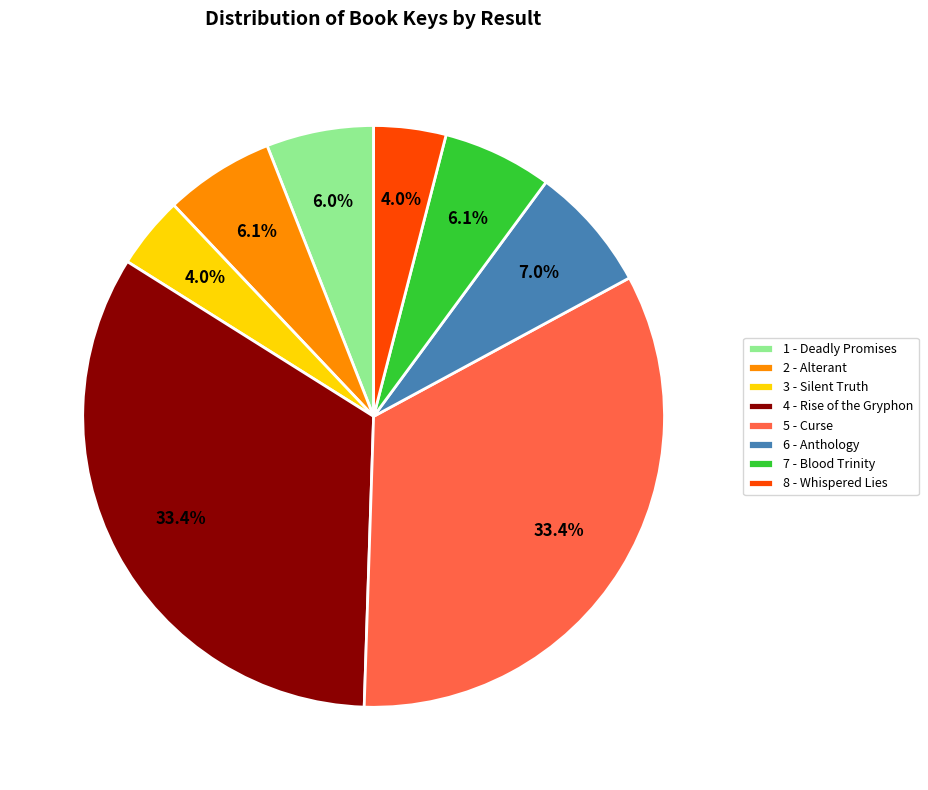

Count the number of slices in the pie.

8